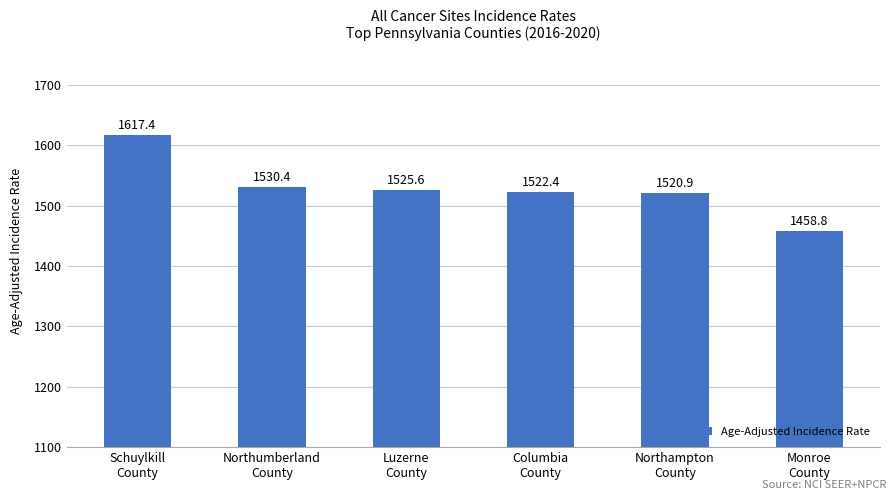

True or false: the data shows 819.3 at Luzerne
County.

False